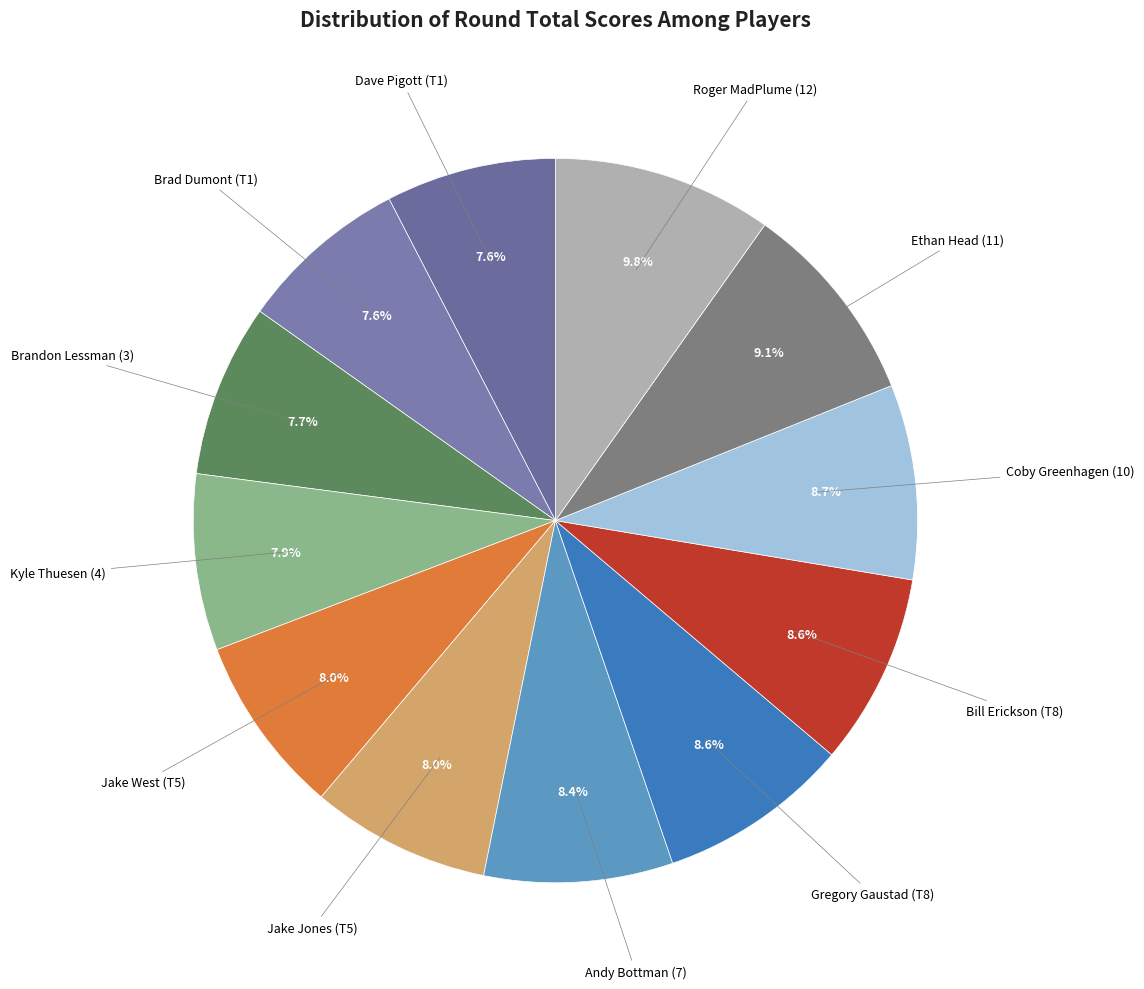

To the nearest percent, what is the difference between the largest and smallest slice percentages?

2%